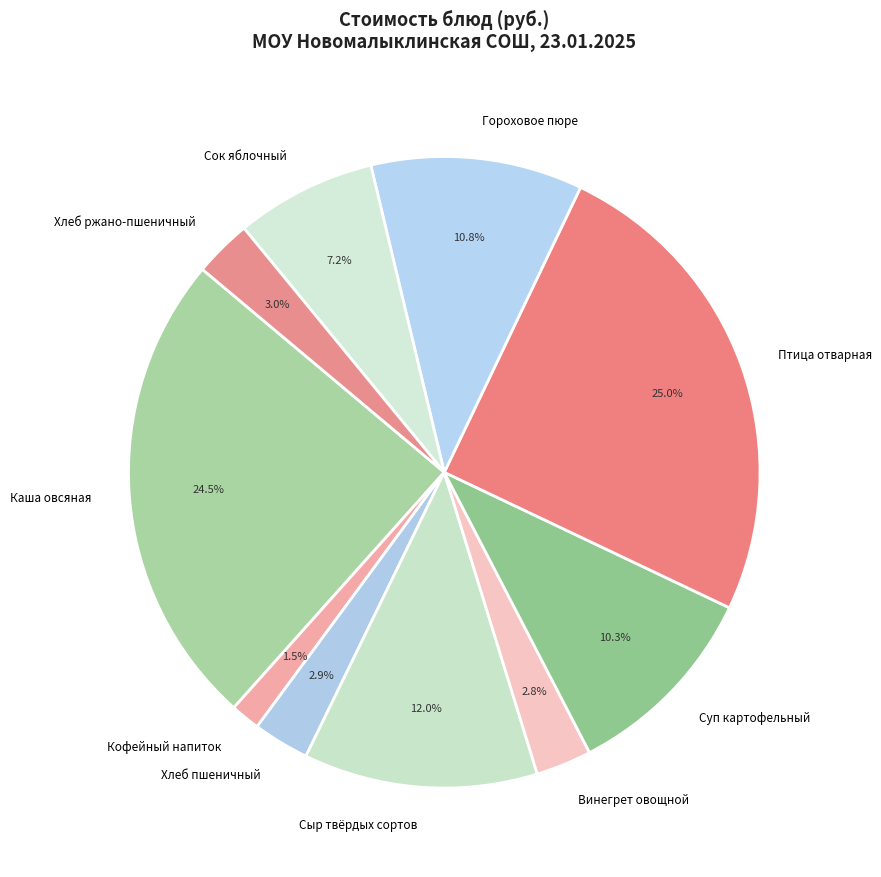

What is the ratio of the value at Птица отварная to the value at Сыр твёрдых сортов?

2.1